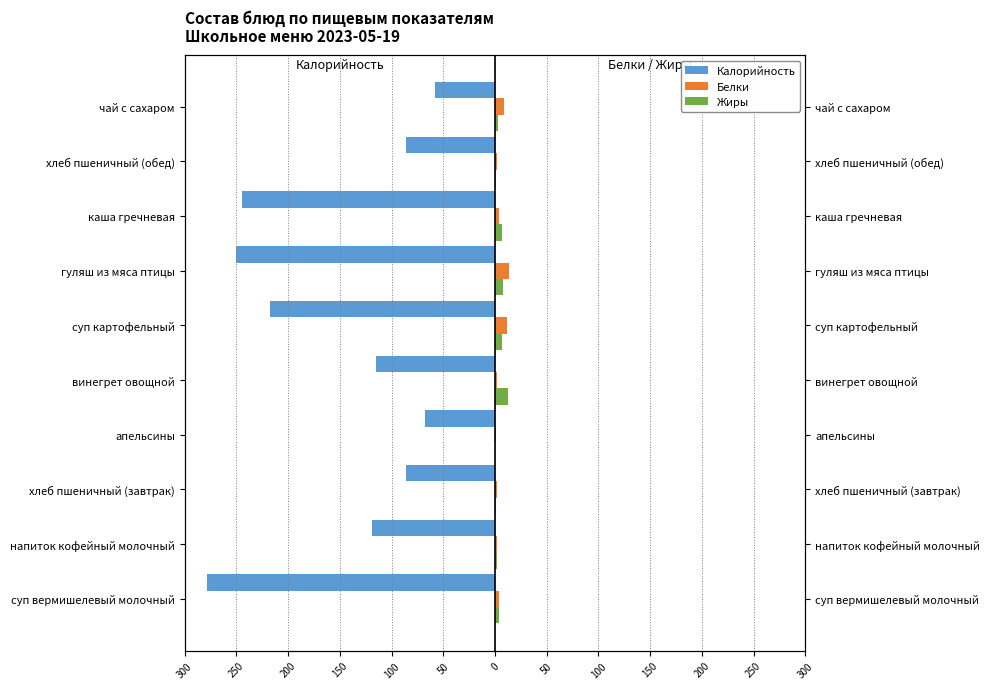

How many groups of bars are there?

10